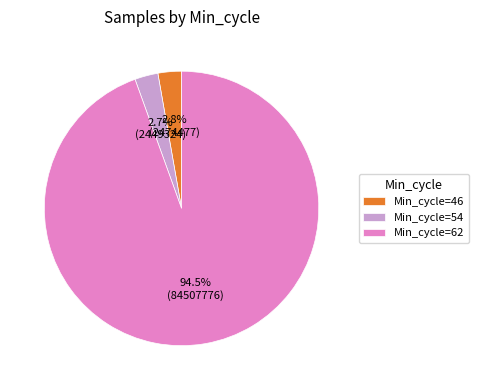

Which slice represents more than half of the pie?

Min_cycle=62